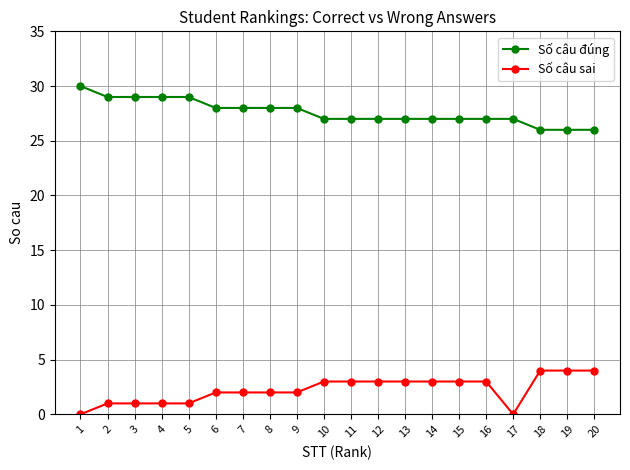

What is the maximum value for Số câu sai?

4